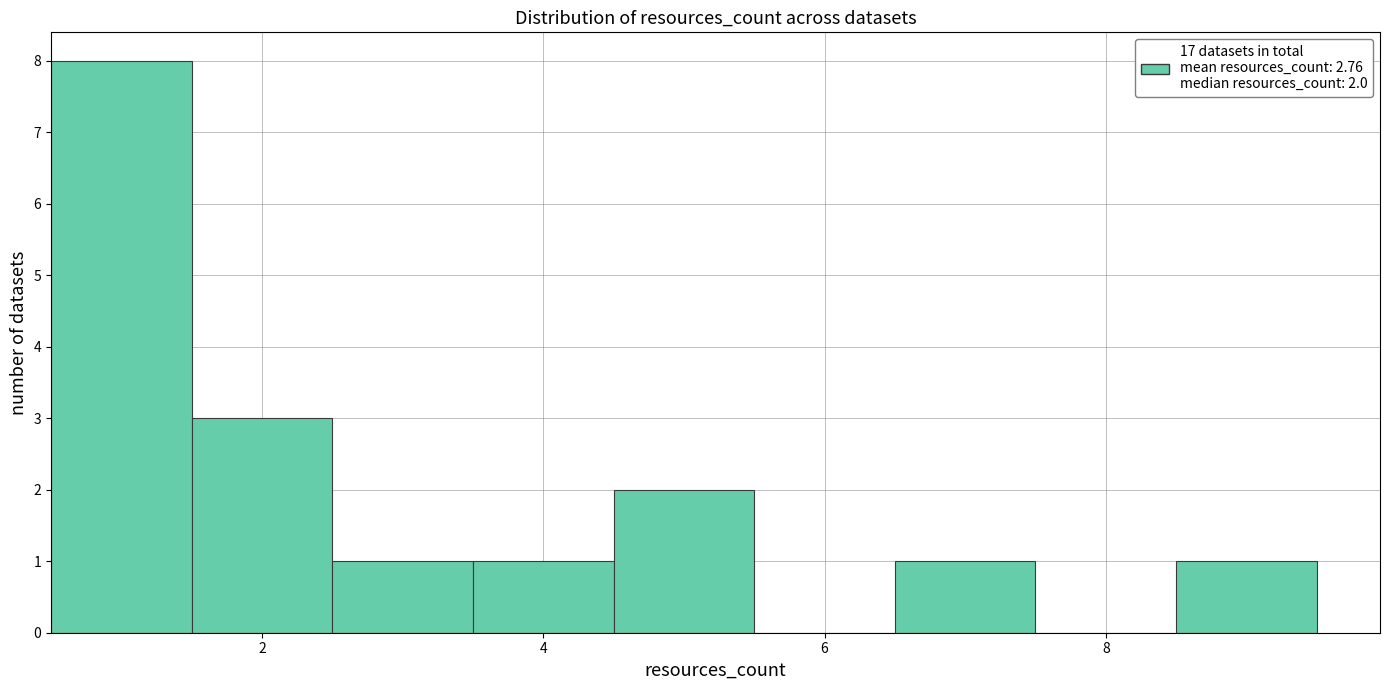

Over which range of the x-axis is the bar tallest?

0.5 to 1.5